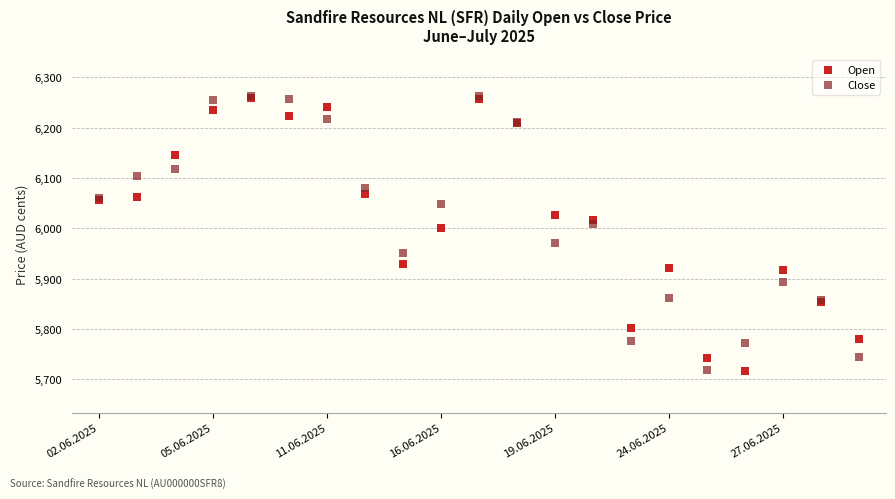

In the Close series, what Y value is closest to 5990?

5971